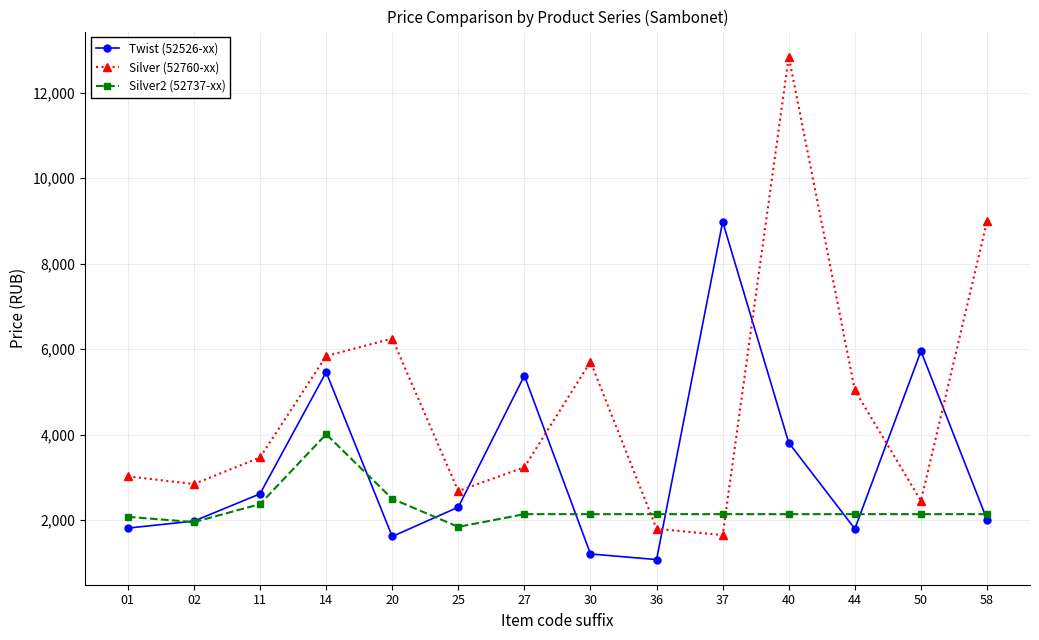

Is this an area chart (filled region under the line)?

No